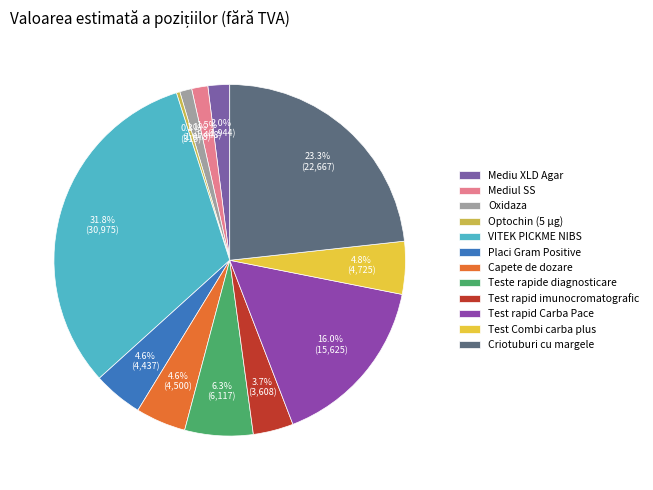

What portion of the pie excludes Placi Gram Positive?

95.4%